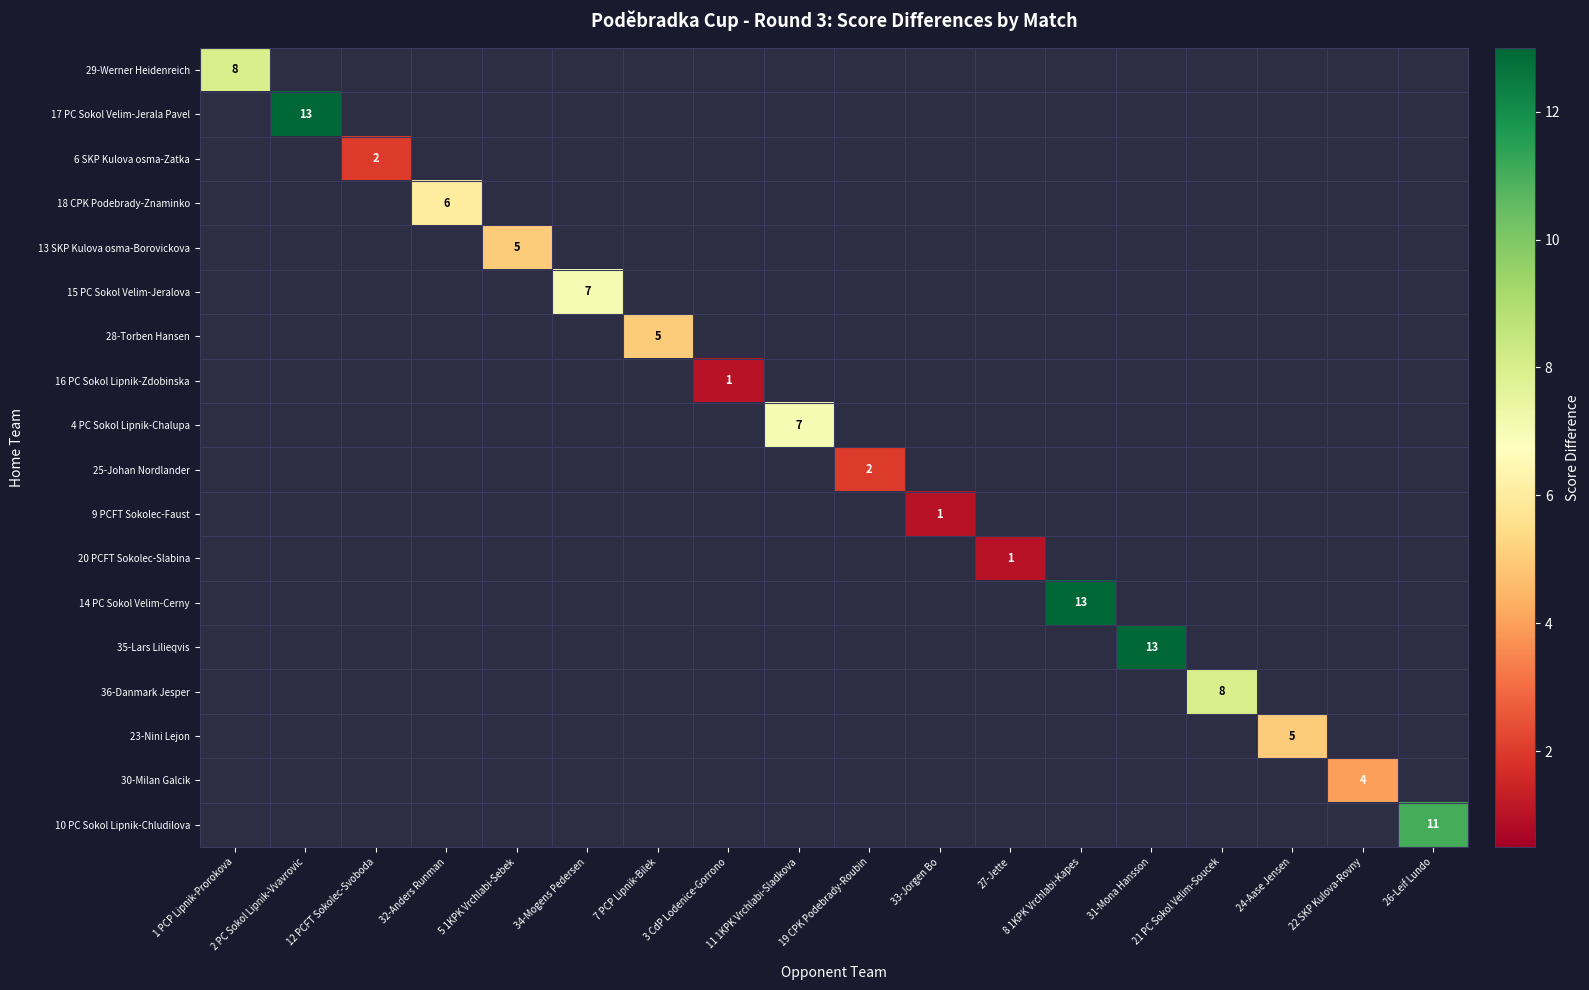

What is the maximum value shown in the chart?

13